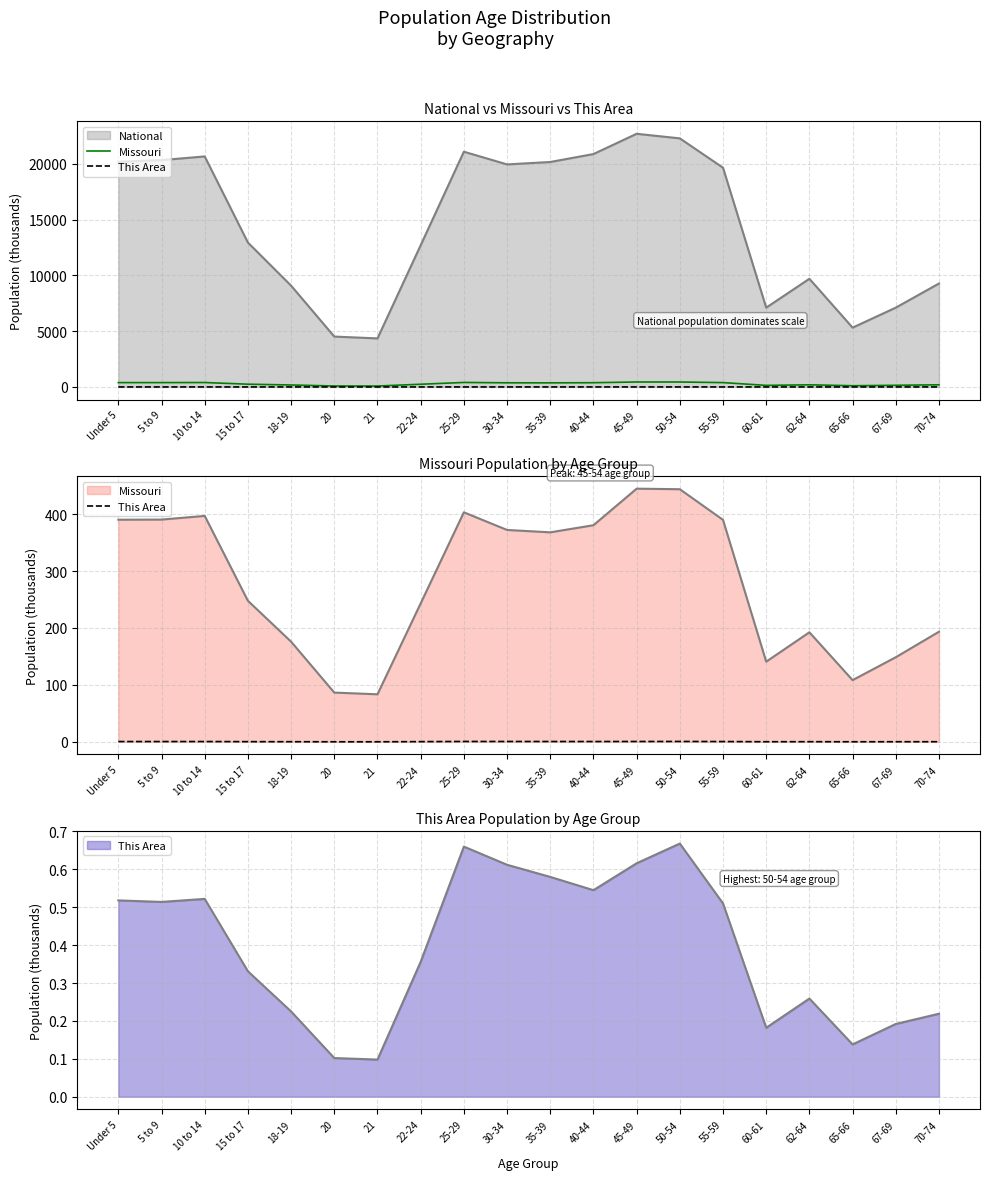

Does the chart display data point markers on the line(s)?

No